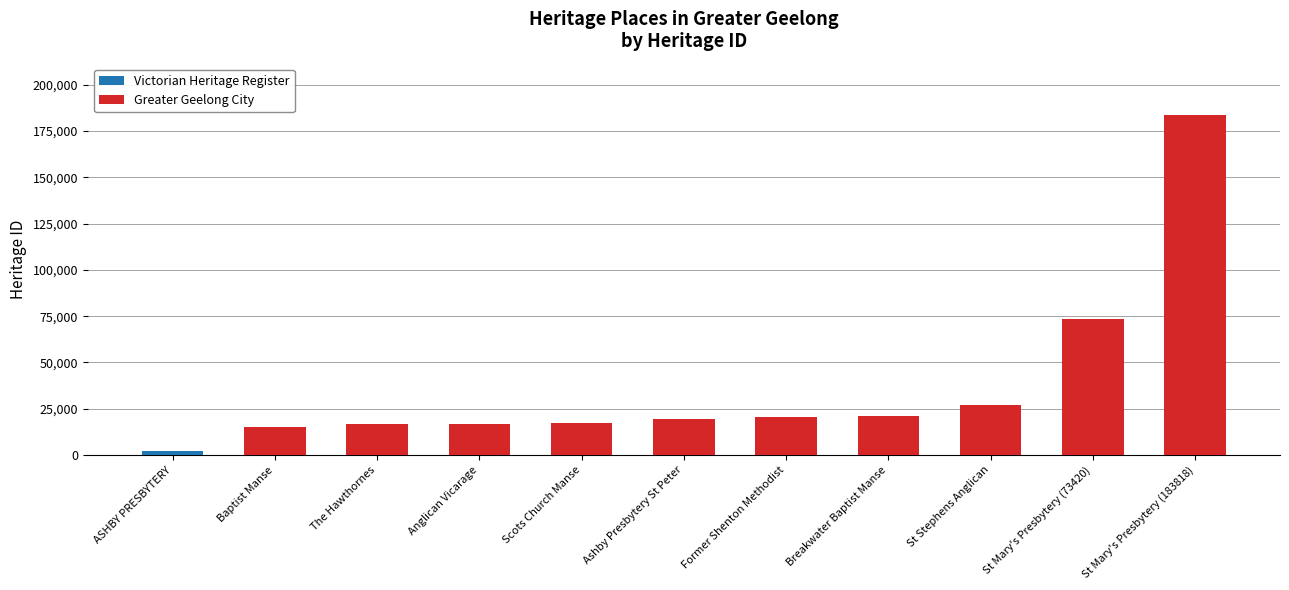

At which category is the sum across all series the highest?

St Mary's Presbytery (183818)